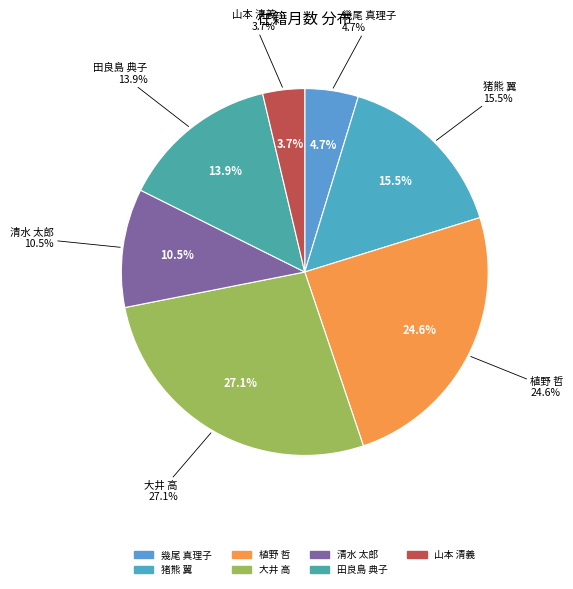

Do 清水 太郎 and 幾尾 真理子 together represent more than half of the pie?

No